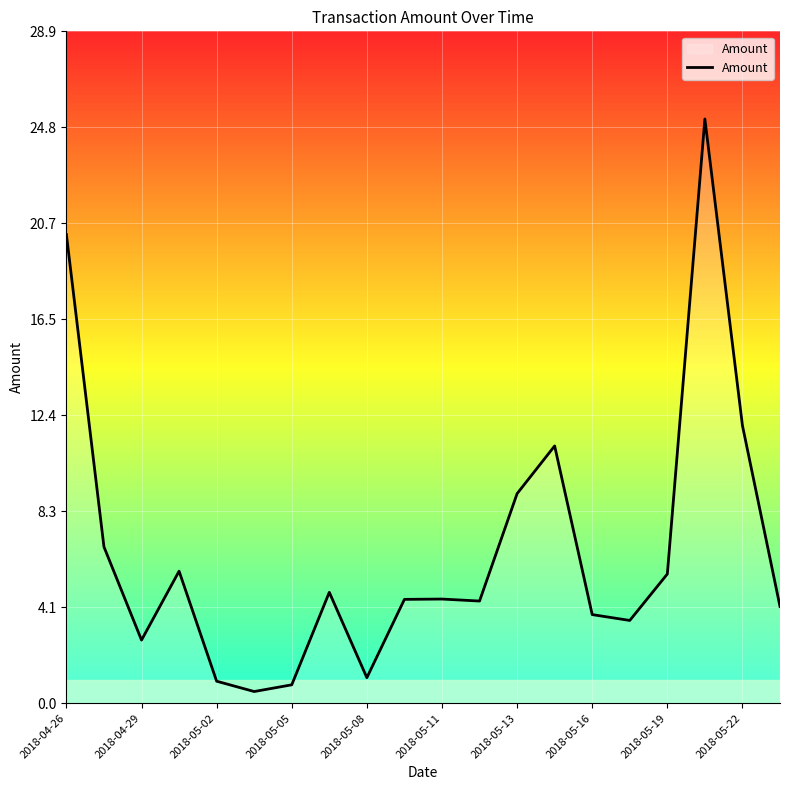

What is the greatest value displayed?

25.2